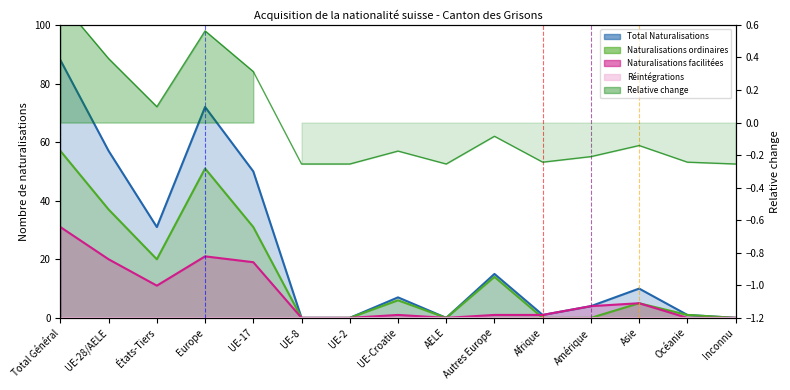

At how many categories does at least one series exceed 12?

6